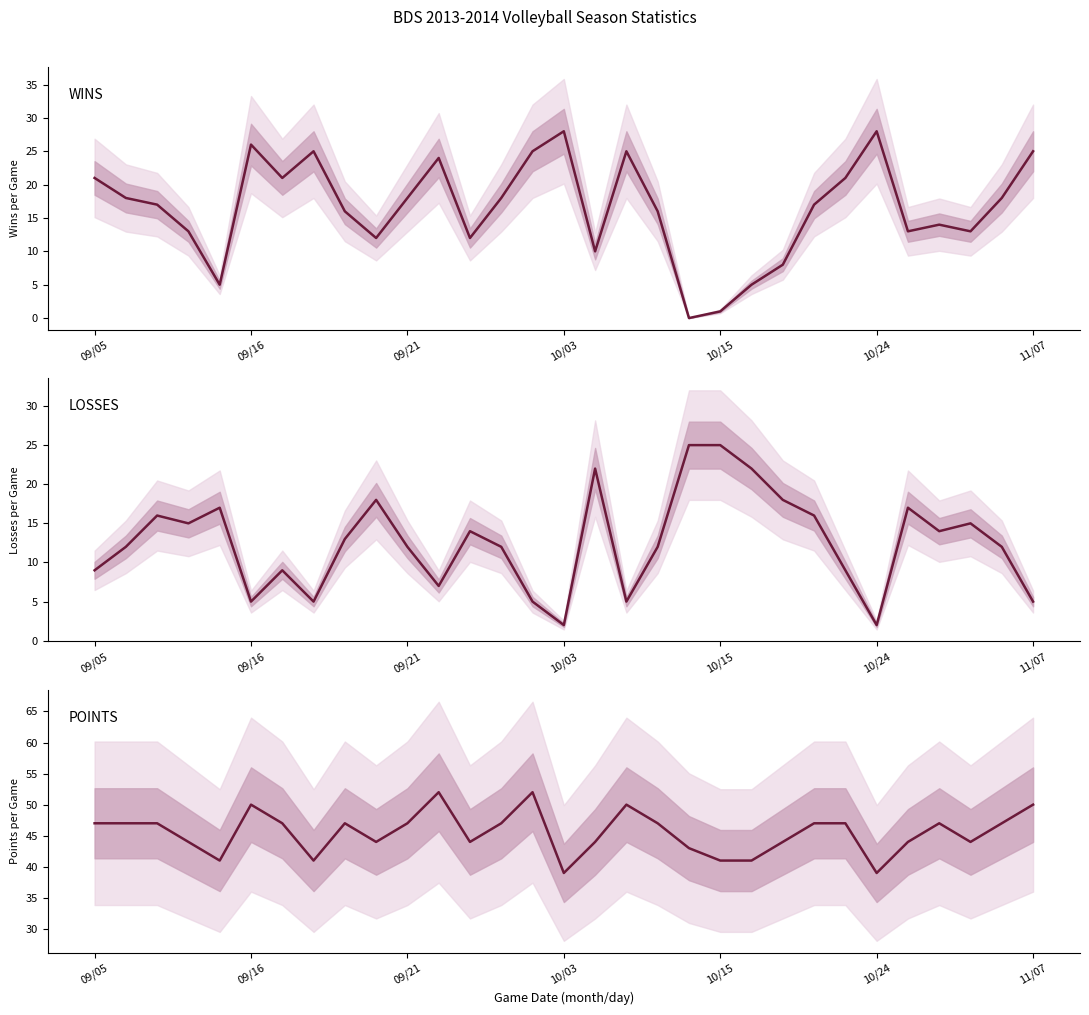

Reading left to right, list all the values displayed in this chart.

WINS: 21	18	17	13	5	26	21	25	16	12	18	24	12	18	25	28	10	25	16	0	1	5	8	17	21	28	13	14	13	18	25
LOSSES: 9	12	16	15	17	5	9	5	13	18	12	7	14	12	5	2	22	5	12	25	25	22	18	16	9	2	17	14	15	12	5
POINTS: 47	47	47	44	41	50	47	41	47	44	47	52	44	47	52	39	44	50	47	43	41	41	44	47	47	39	44	47	44	47	50